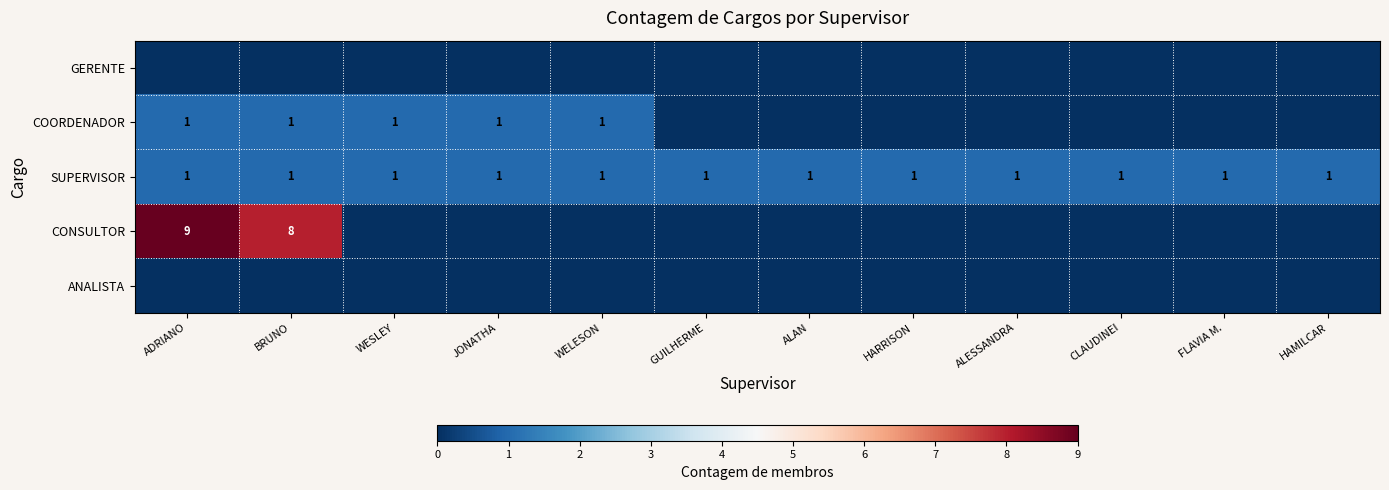

Which category has the highest value in the ANALISTA series?

ADRIANO